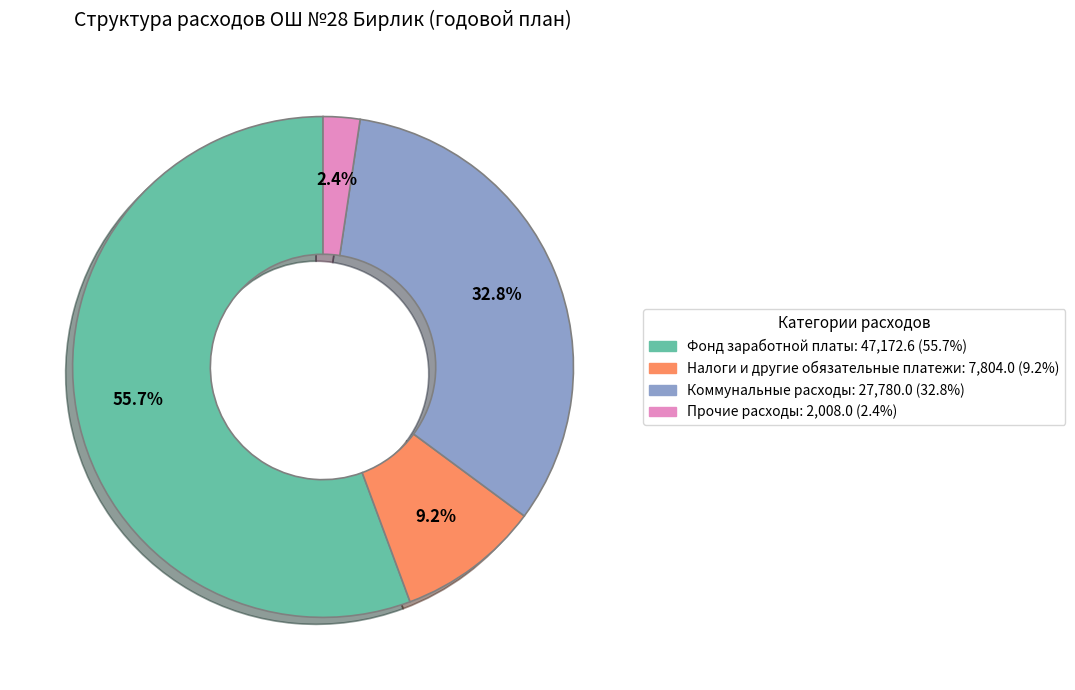

What percentage is the Коммунальные расходы slice, to the nearest percent?

33%